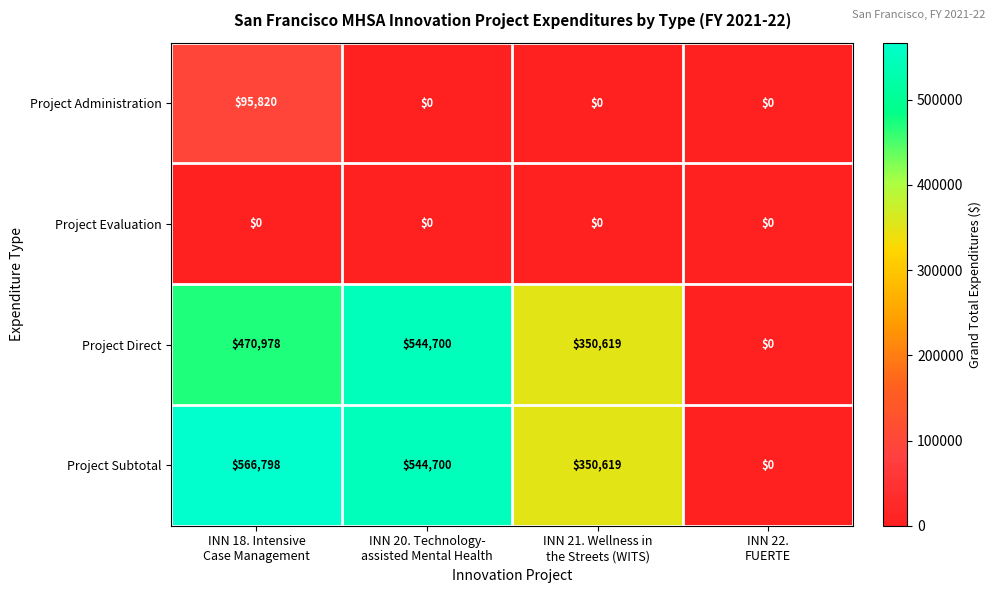

At how many categories does at least one series exceed 239961?

3